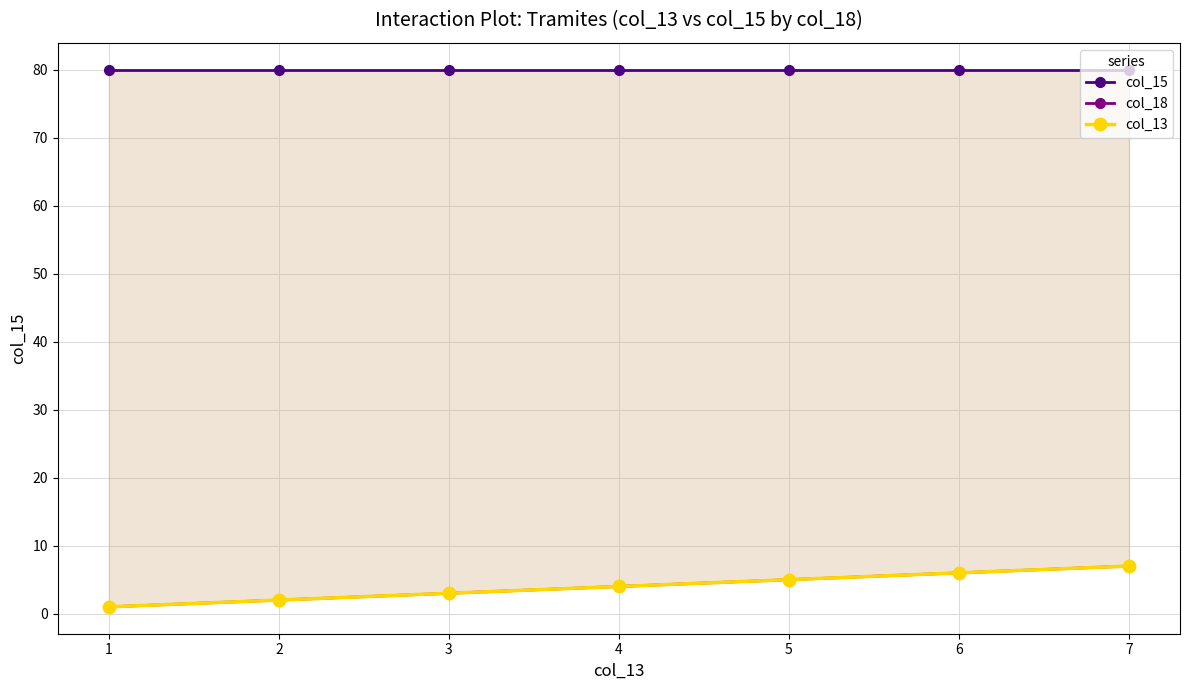

What is the difference between the highest and lowest values at 1?

79